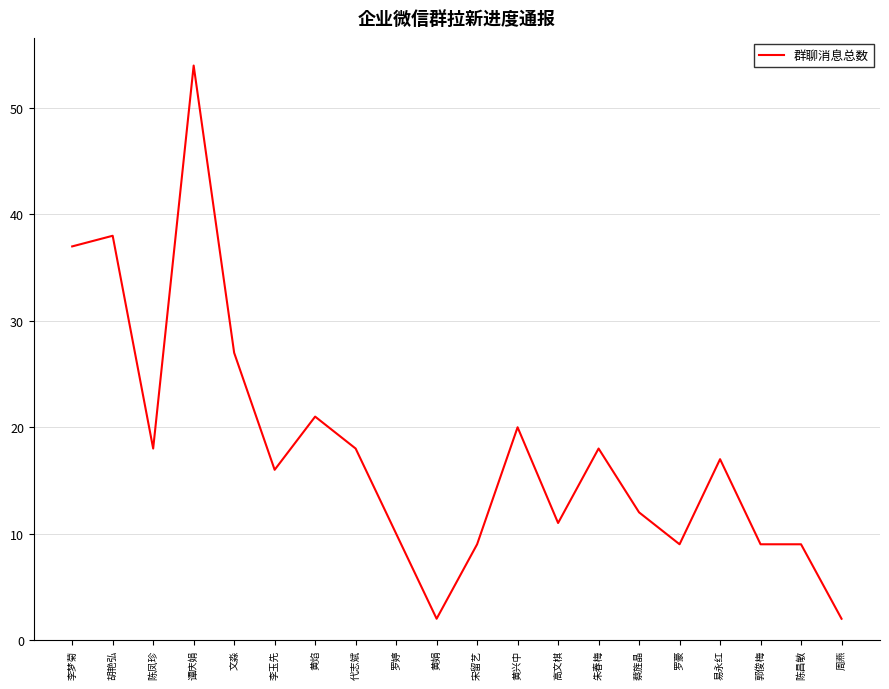

What position from the left is 朱春梅?

14